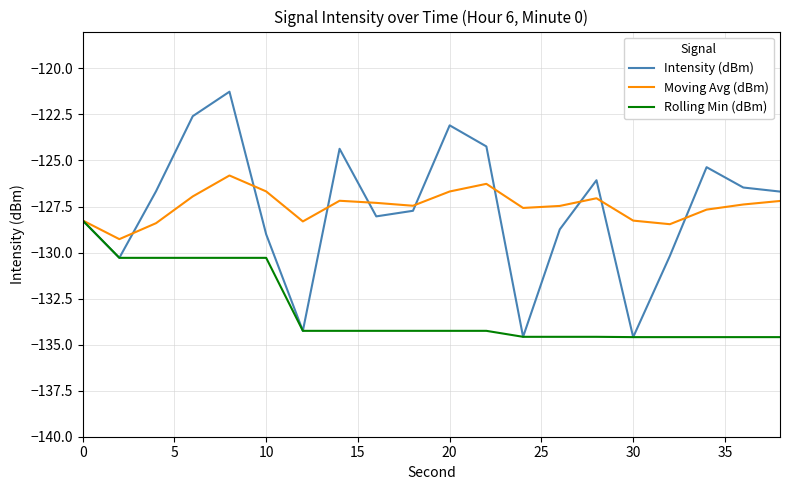

What is the minimum value shown in the chart?

-134.6